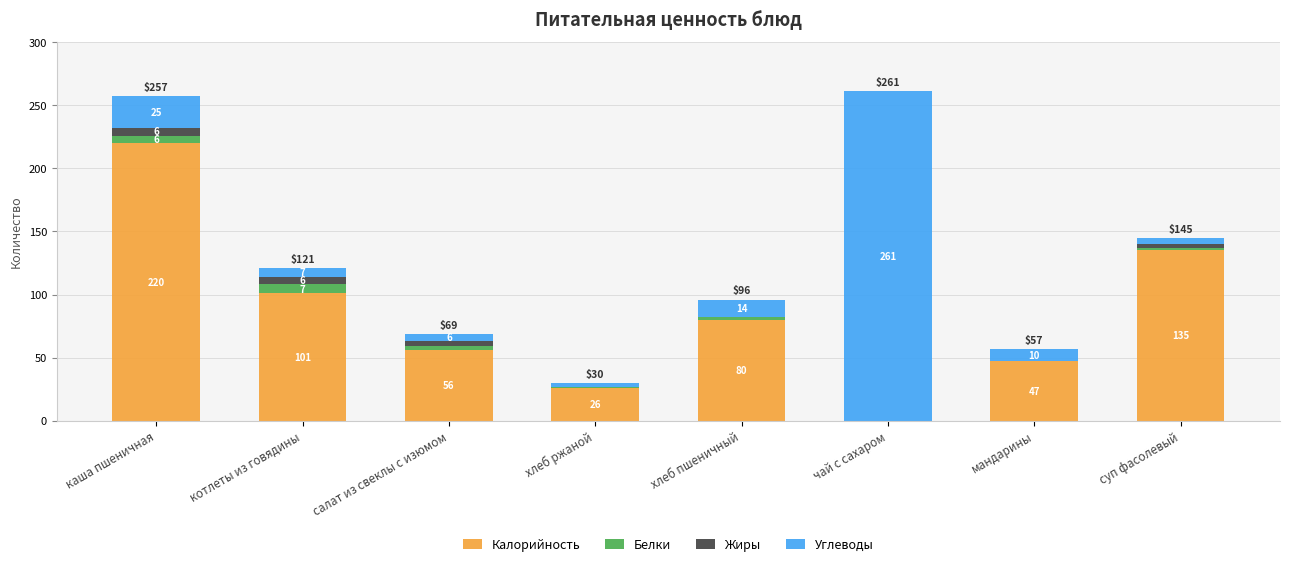

What are all the series names shown in the legend?

Калорийность, Белки, Жиры, Углеводы